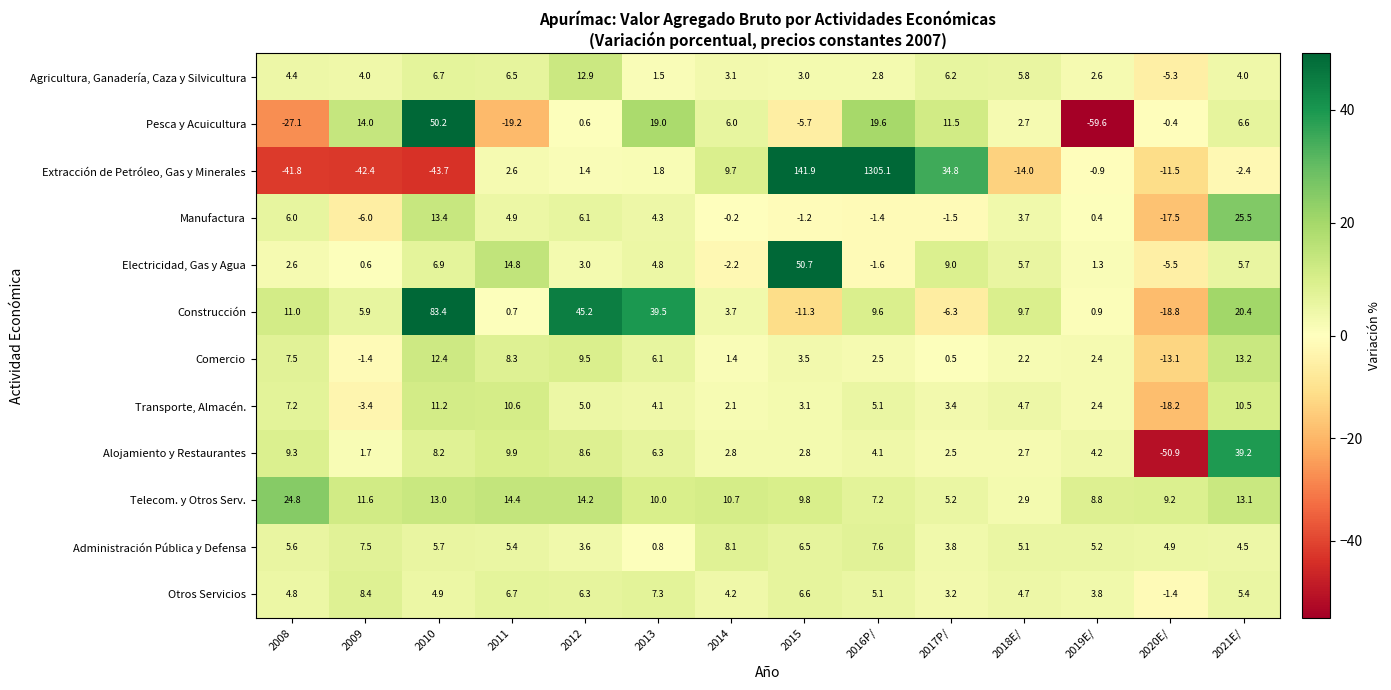

What is the difference between the second highest and minimum values in the Manufactura series?

30.9